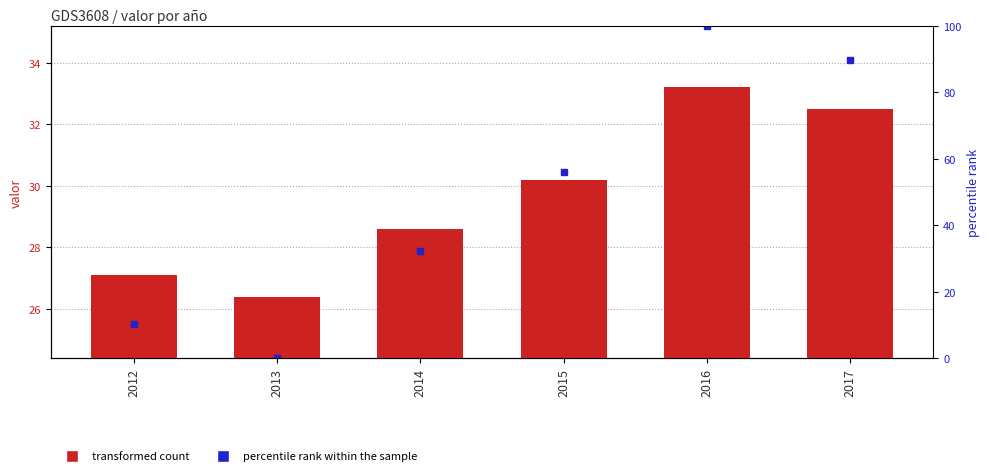

At which label is the value closest to 29?

2014